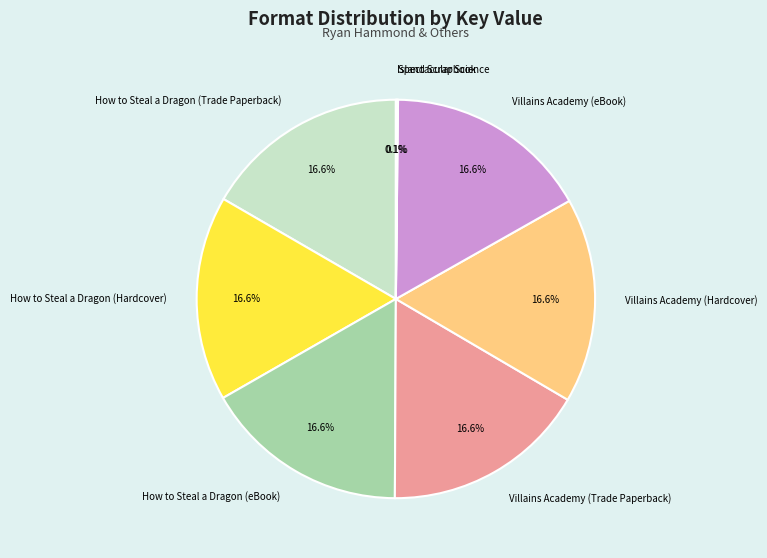

What is the ratio of the value at Villains Academy (eBook) to the value at Villains Academy (Trade Paperback)?

1.0